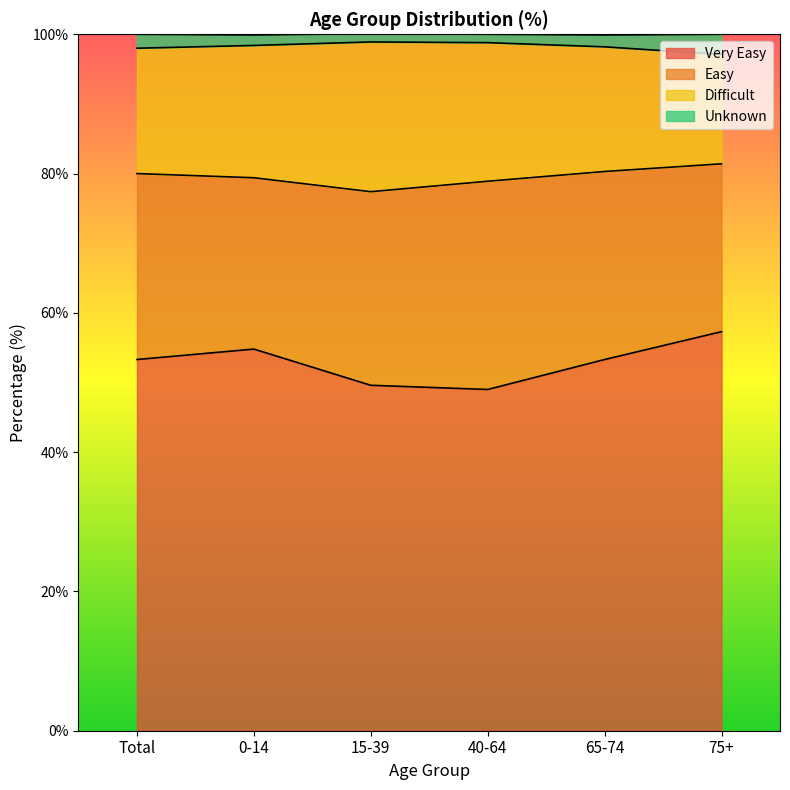

Does the chart display data point markers on the line(s)?

No